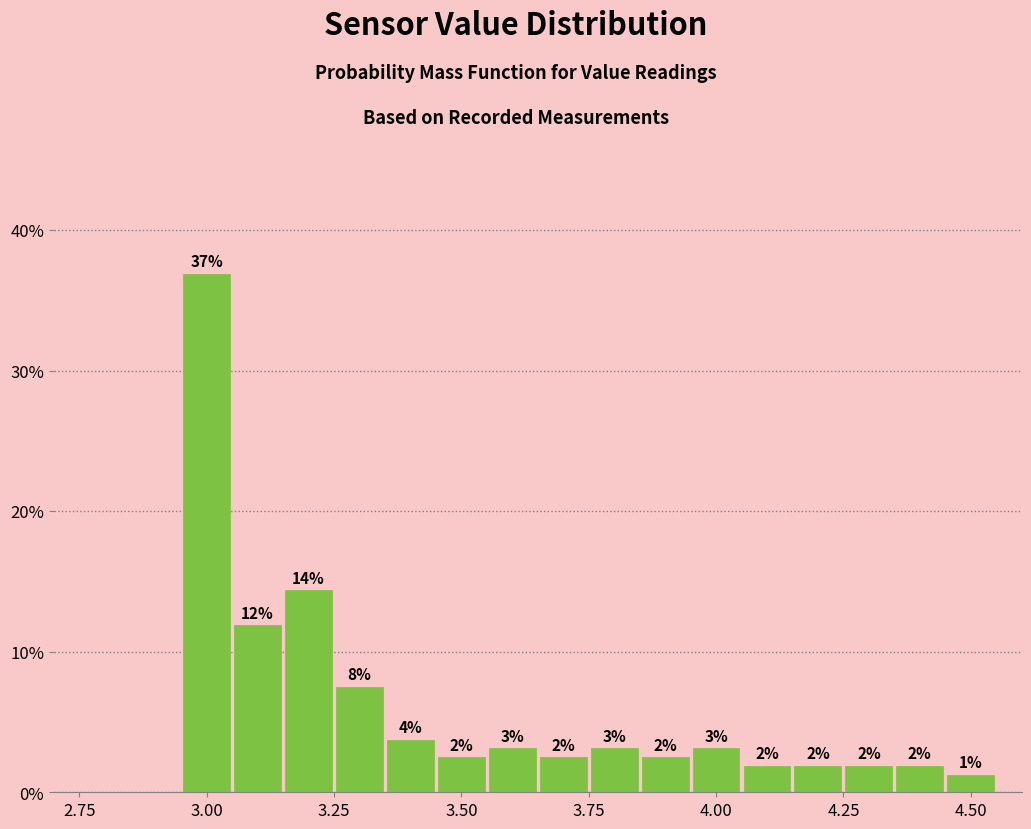

Around what value on the x-axis is the tallest bar? Give the approximate position of its centre, as read against the axis.

3.00